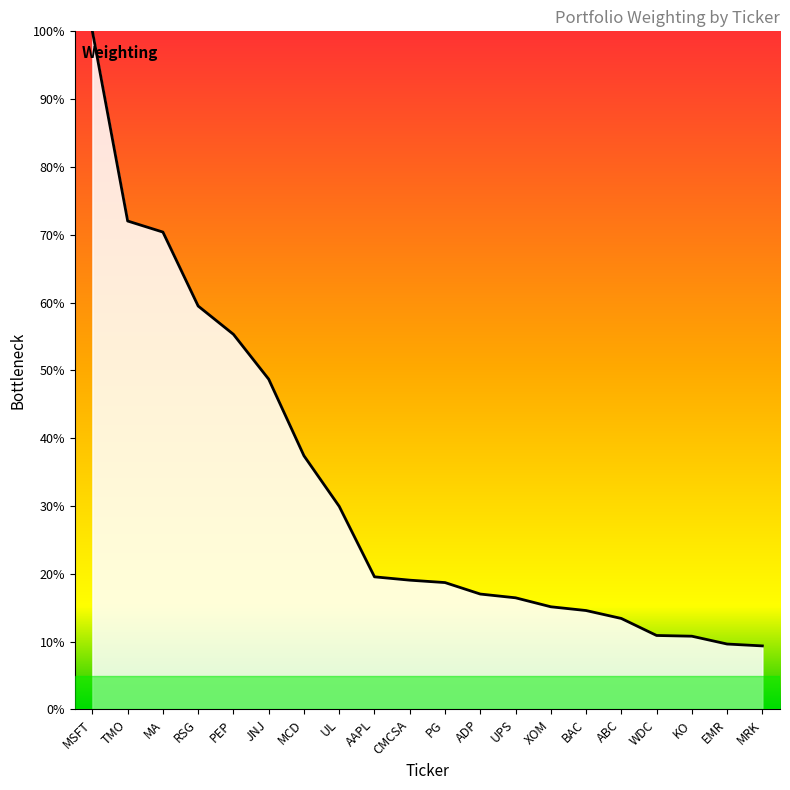

The value at MA is 34.5. True or false?

False